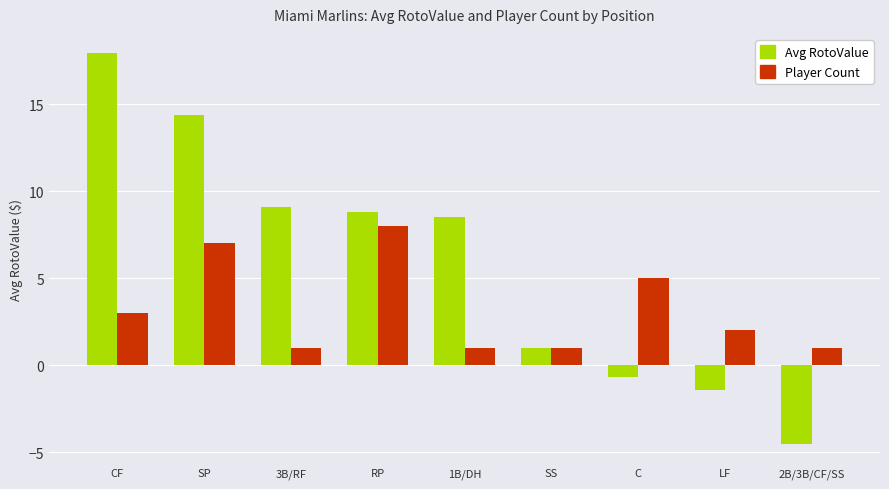

What is the sum of the Player Count values at CF and 3B/RF?

4.0